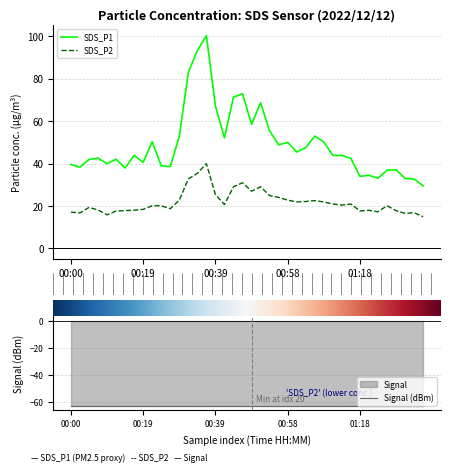

Which series has the widest spread of values?

SDS_P1